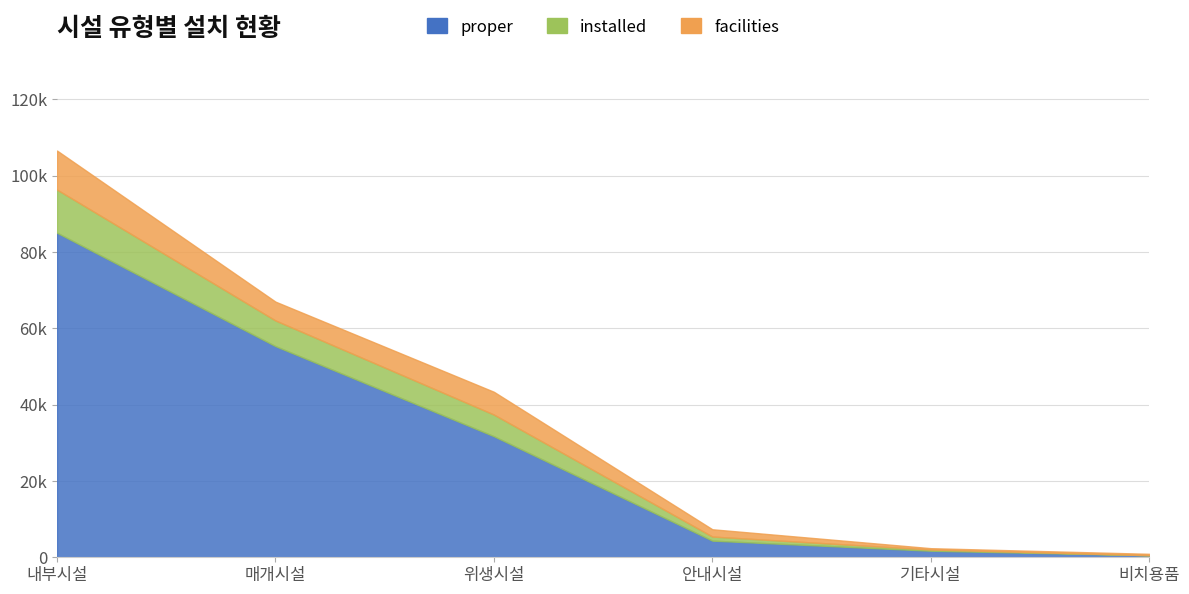

The installed series shows 37388 at 위생시설. True or false?

True